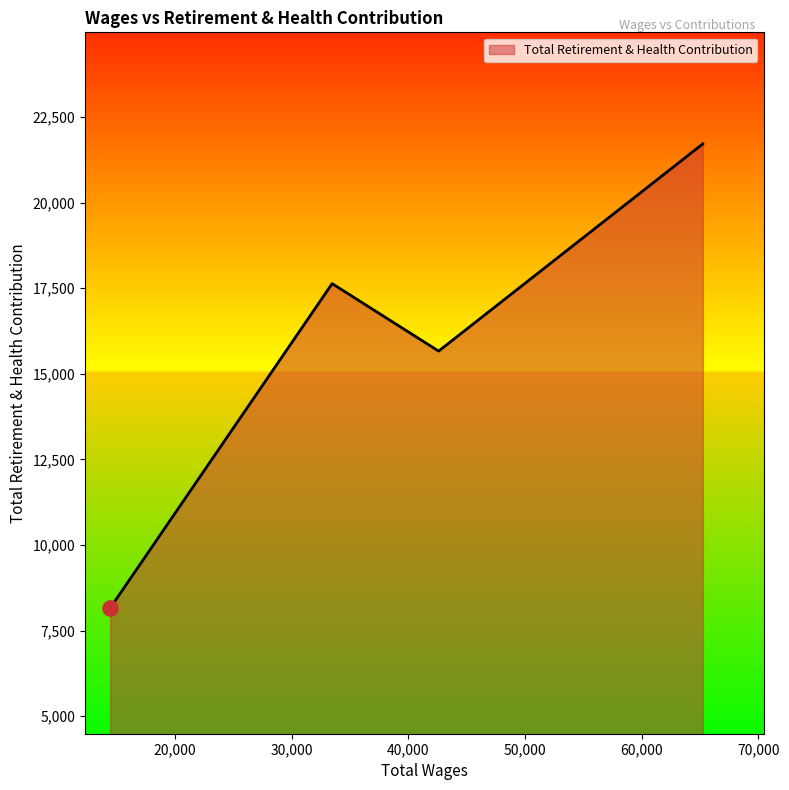

True or false: there are more than 1 points higher than both neighbors.

False